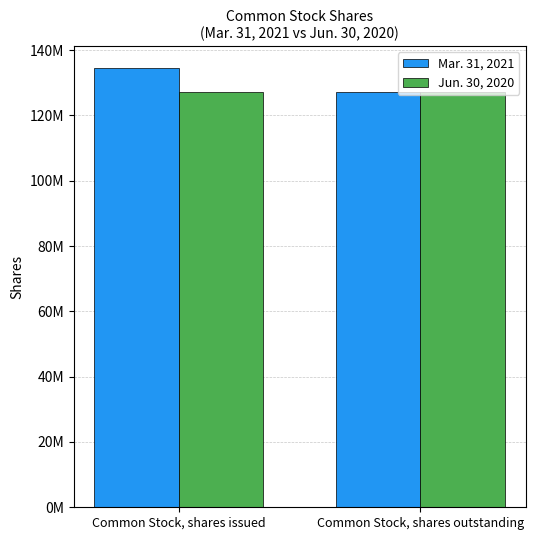

What is the total value across all series at Common Stock, shares issued?

261525851